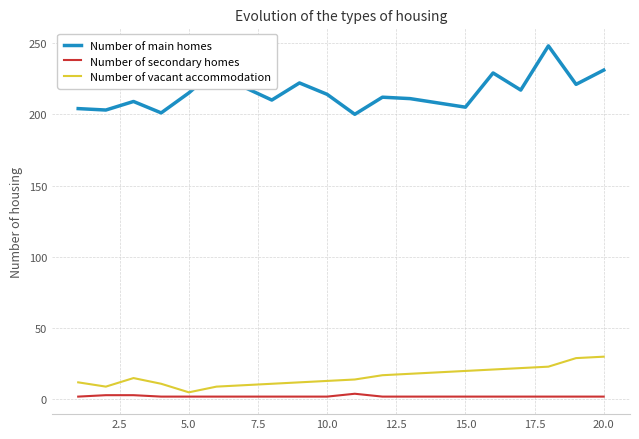

True or false: Number of main homes and Number of secondary homes cross at least once.

False